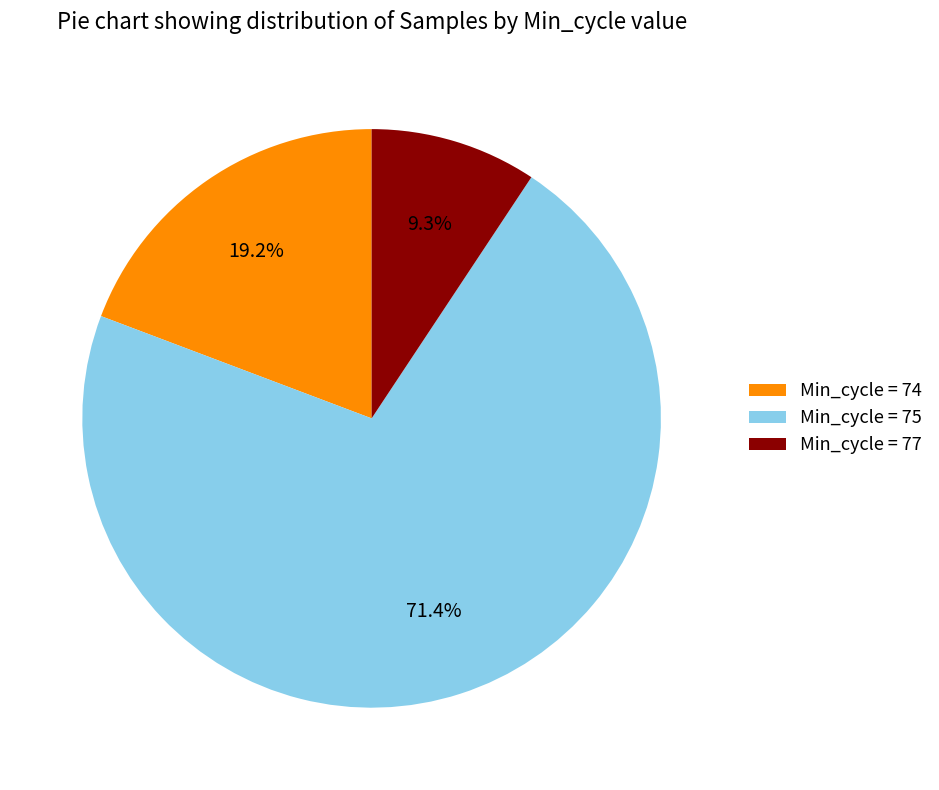

Rank the categories by value from lowest to highest.

Min_cycle = 77, Min_cycle = 74, Min_cycle = 75